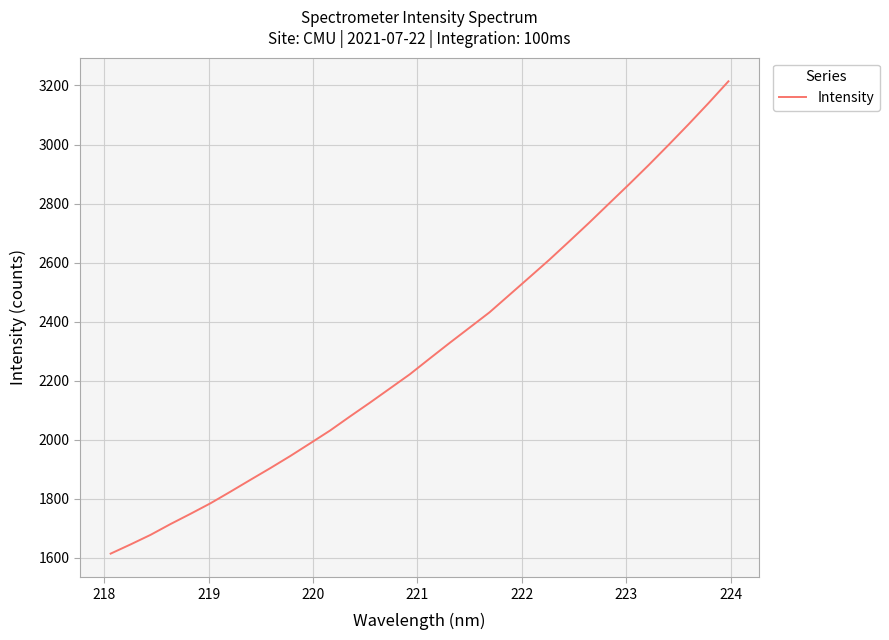

What is the smallest value displayed?

1614.7